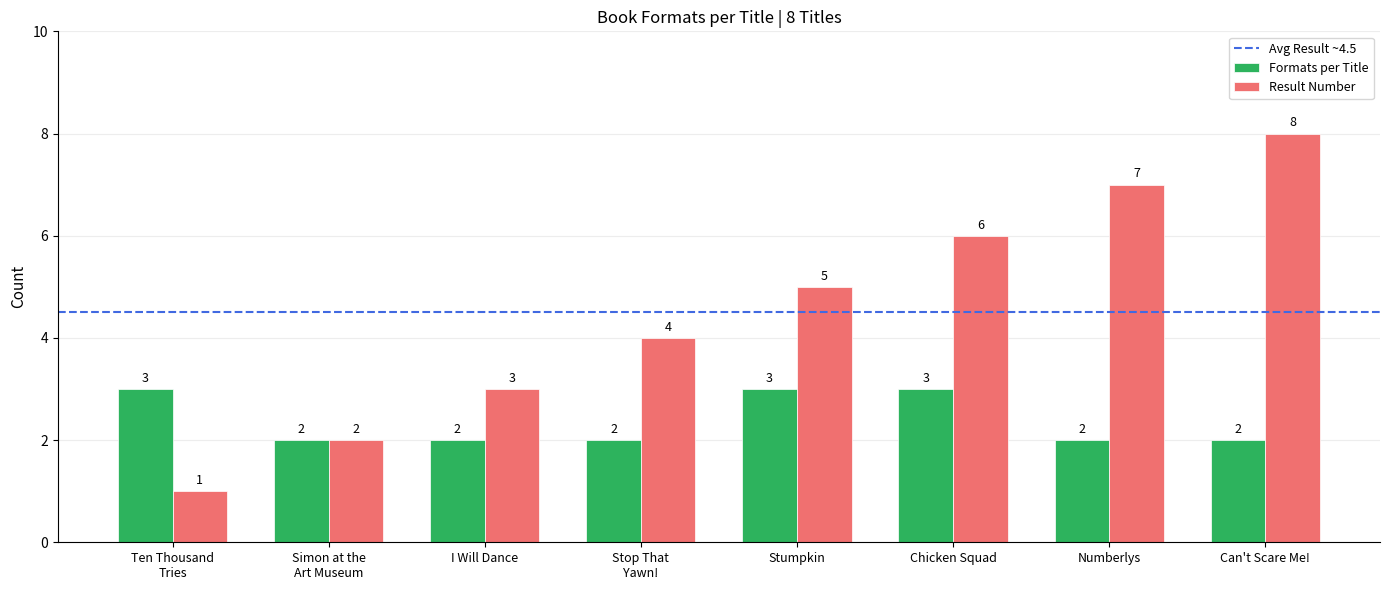

What is the difference between the maximum and minimum values in the Result Number series?

7